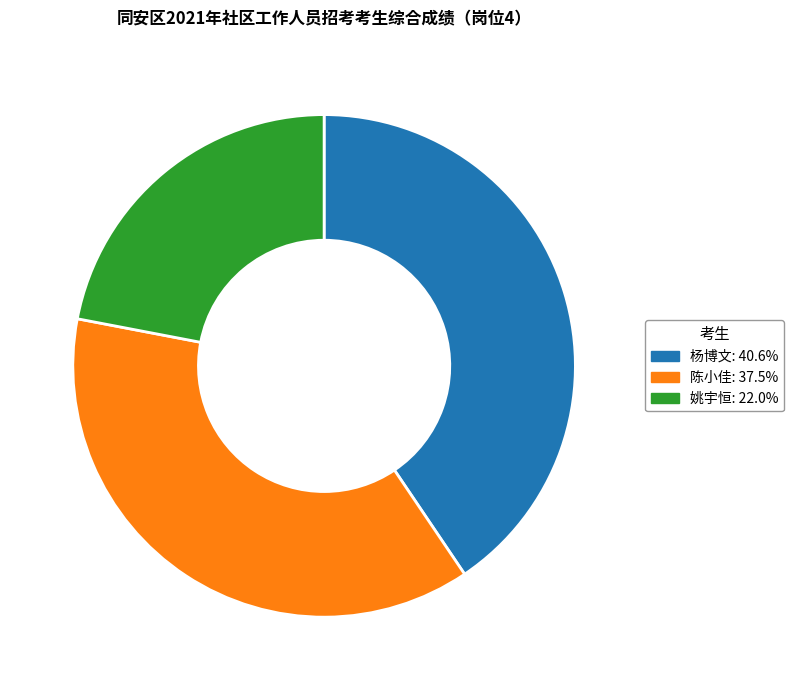

Which slice is the largest?

杨博文